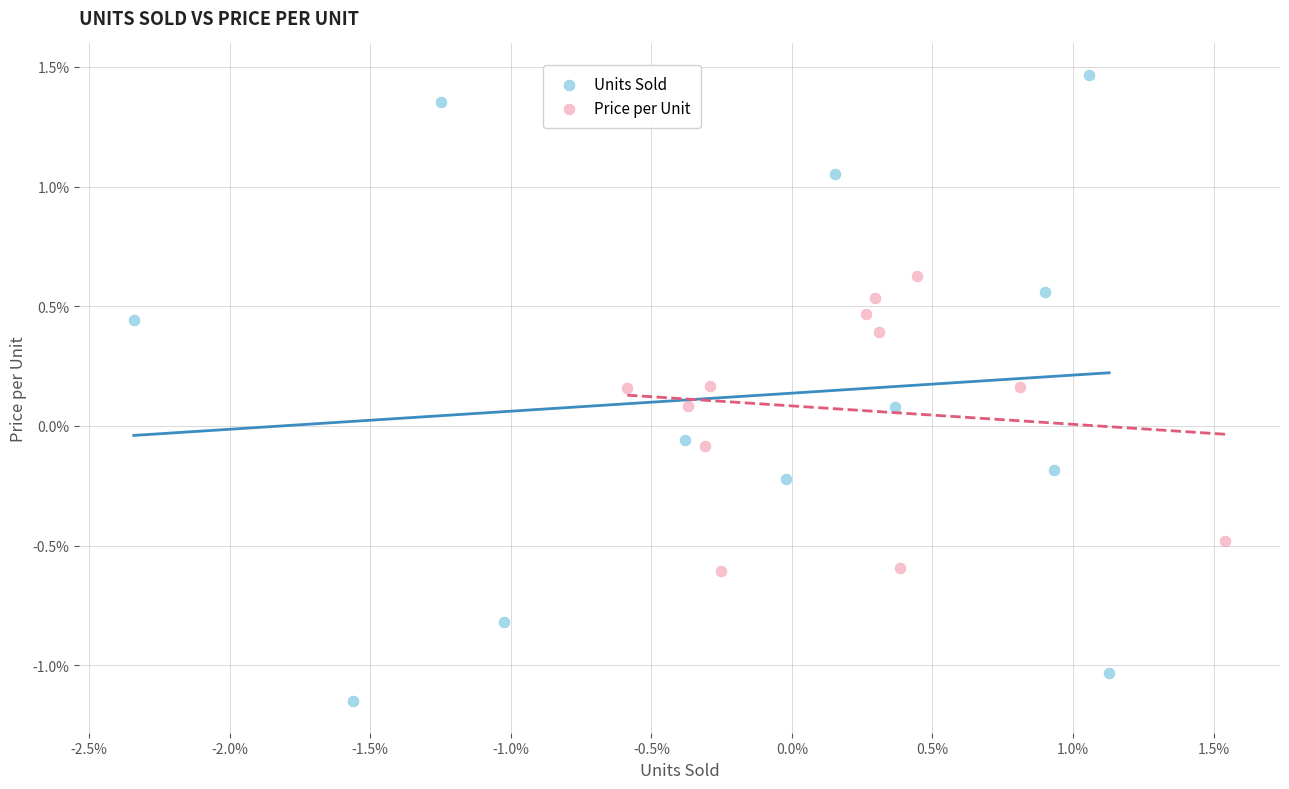

What are all the series names shown in the legend?

Units Sold, Price per Unit